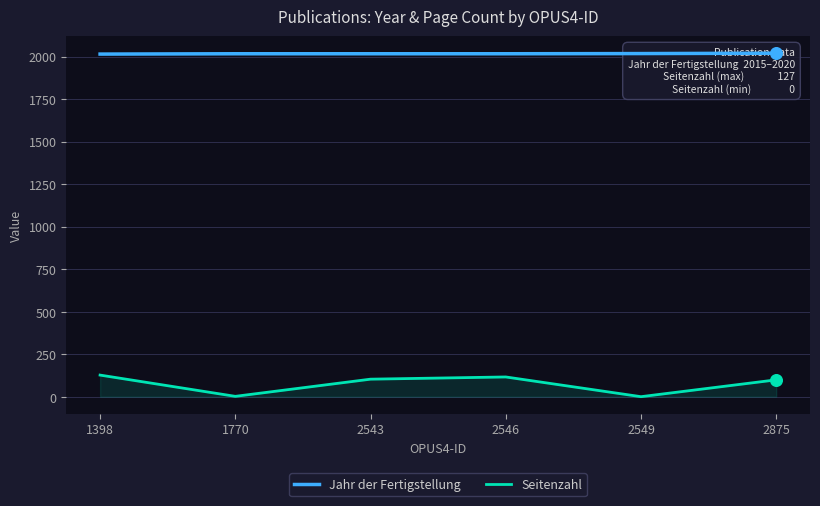

Which series reaches the minimum Y coordinate?

Seitenzahl